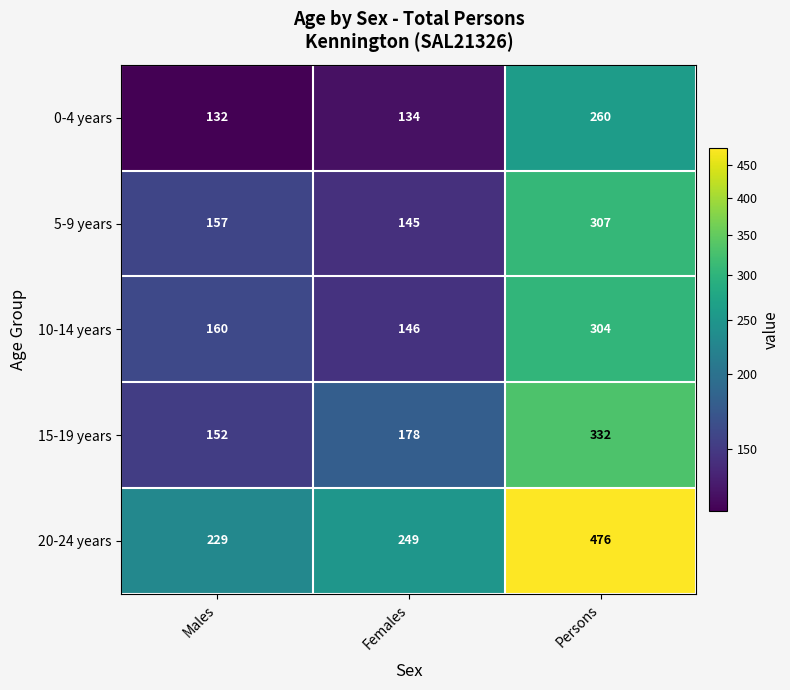

Reading left to right, transcribe all the data shown in this chart.

0-4 years: Males=132	Females=134	Persons=260
5-9 years: Males=157	Females=145	Persons=307
10-14 years: Males=160	Females=146	Persons=304
15-19 years: Males=152	Females=178	Persons=332
20-24 years: Males=229	Females=249	Persons=476